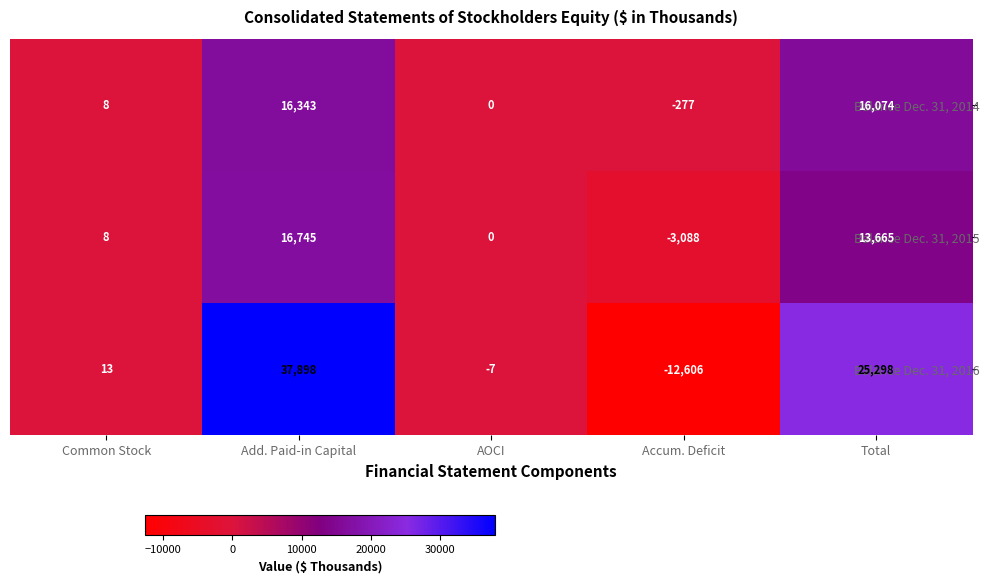

List the series in order of their overall mean, lowest first.

Balance Dec. 31, 2015, Balance Dec. 31, 2014, Balance Dec. 31, 2016